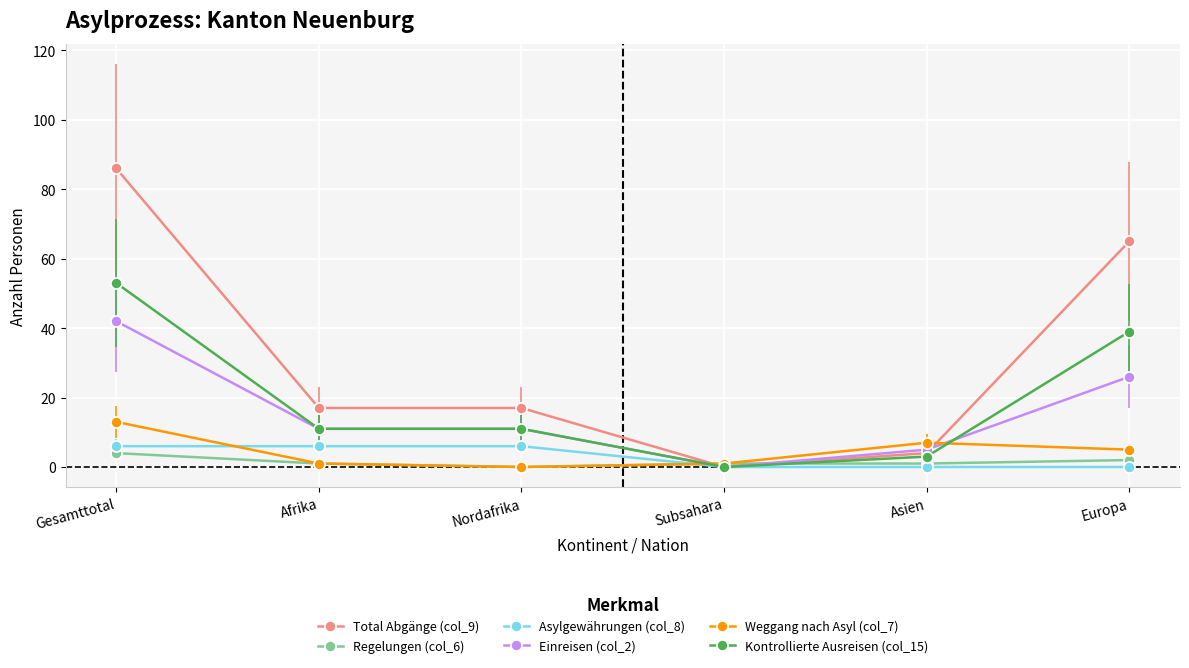

What is the highest value of the Einreisen (col_2) series?

42